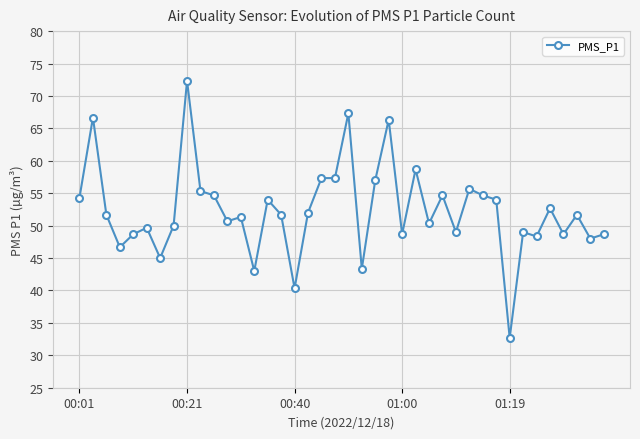

What is the minimum value shown in the chart?

32.7